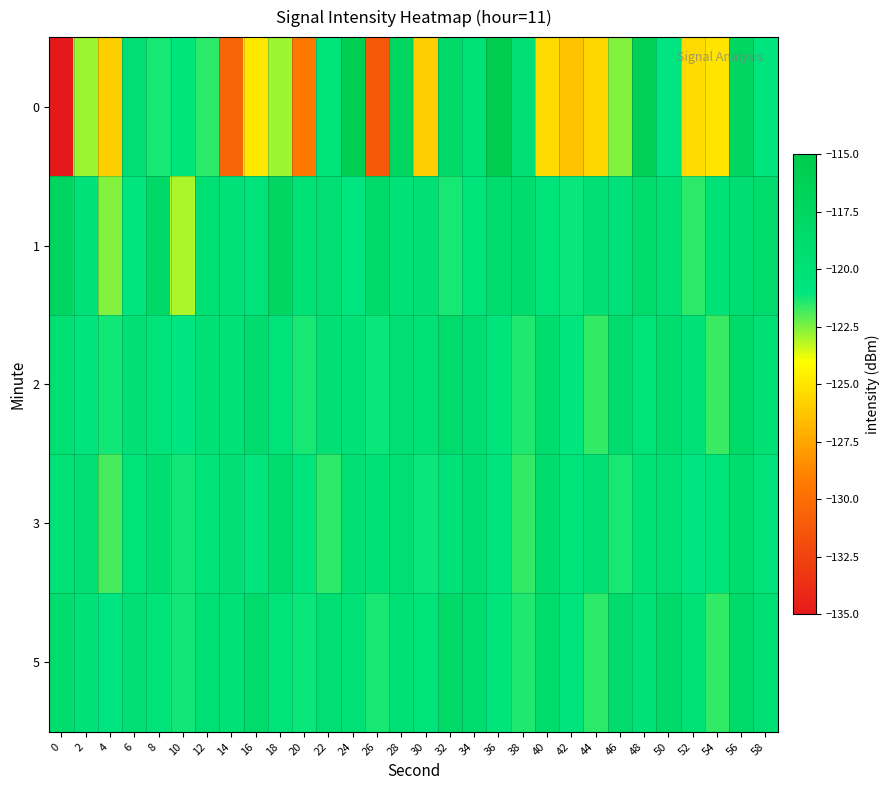

Which series changed the most between 8 and 32?

1